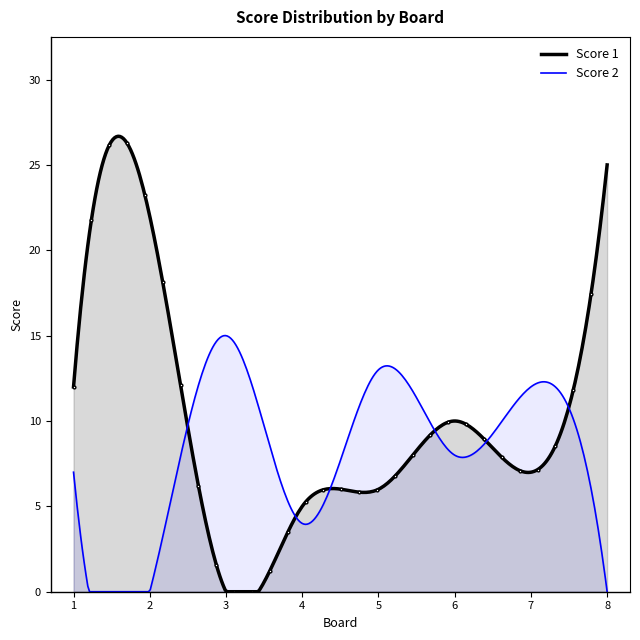

True or false: Score 2 and Score 1 intersect in this chart.

True